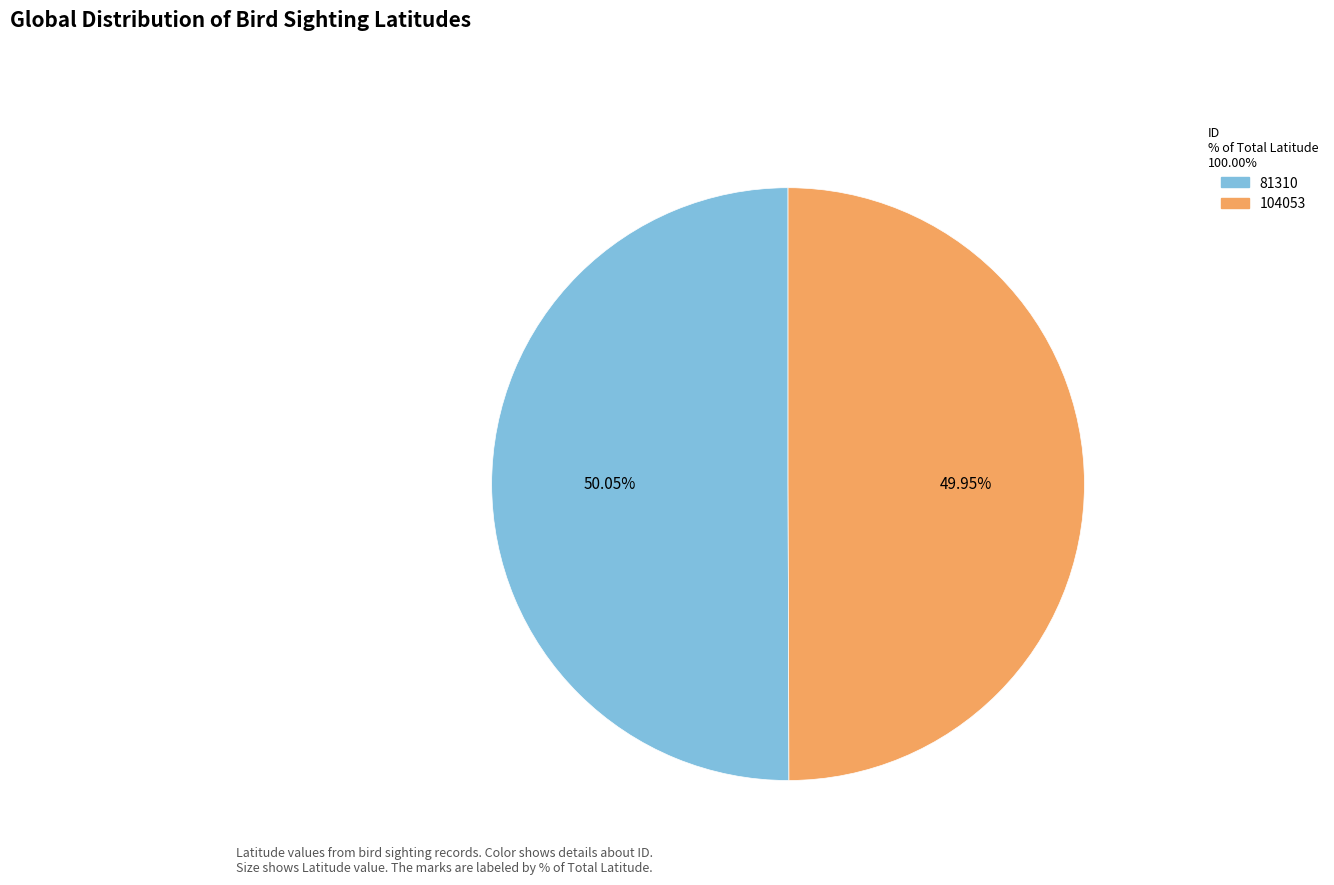

Count the number of slices in the pie.

2